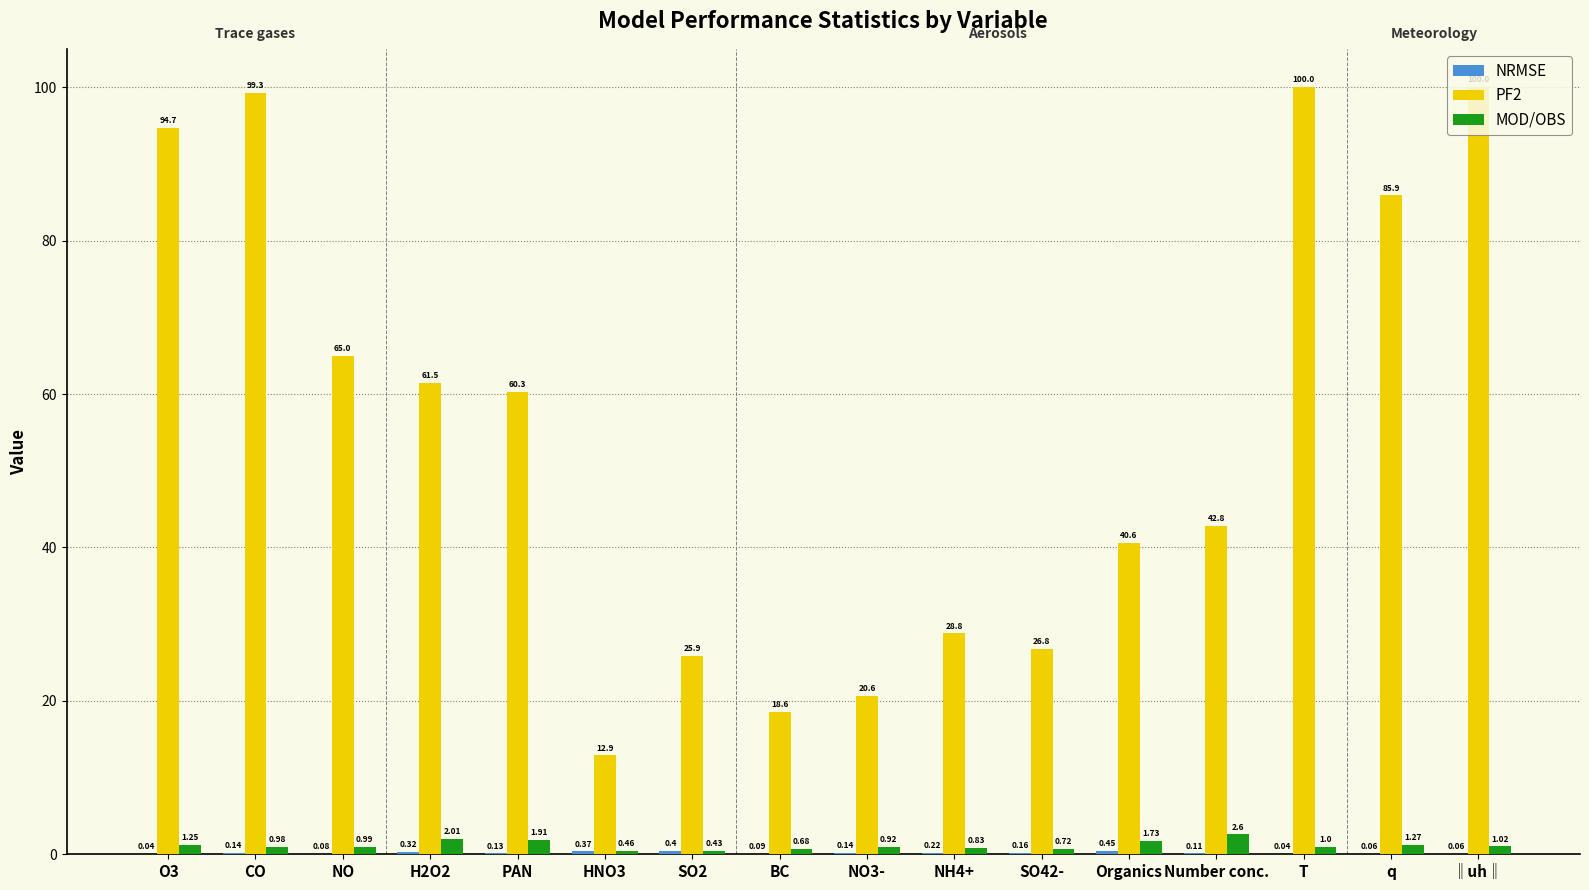

How many categories are shown in the chart?

16